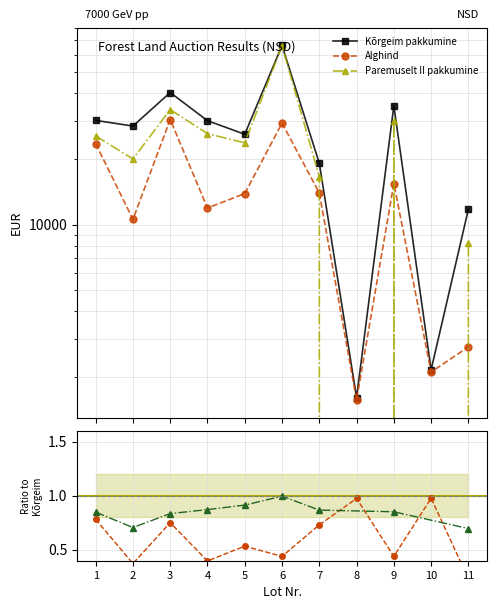

Reading left to right, transcribe all the data shown in this chart.

Kõrgeim pakkumine: 30100	28350	40400	30000	26000	66425	19130	1610	35116	2160	11777
Alghind: 23560	10580	30360	11930	13890	29250	13980	1570	15450	2110	2750
Paremuselt II pakkumine: 25540	20027	33735	26160	23750	66150	16590	0	29915	0	8205